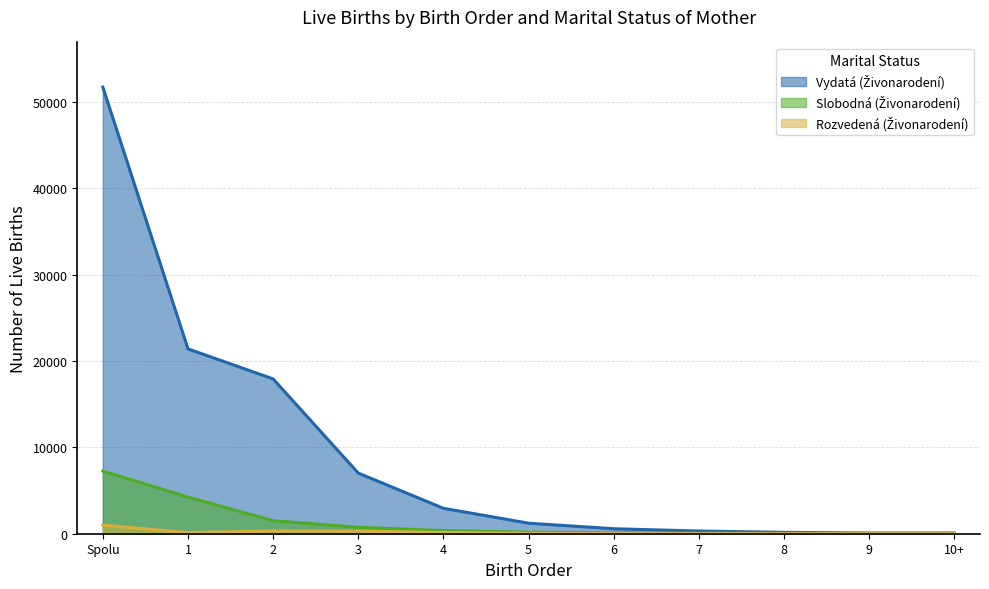

What is the label of the 5th point from the left?

4